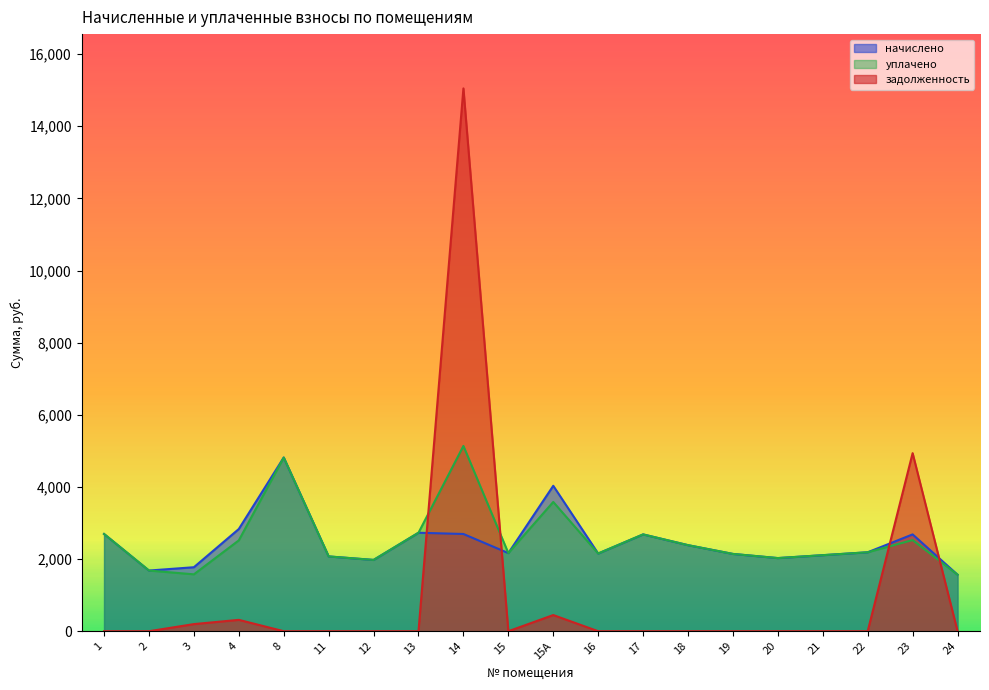

What is the sum of the начислено values at 15 and 20?

4193.3